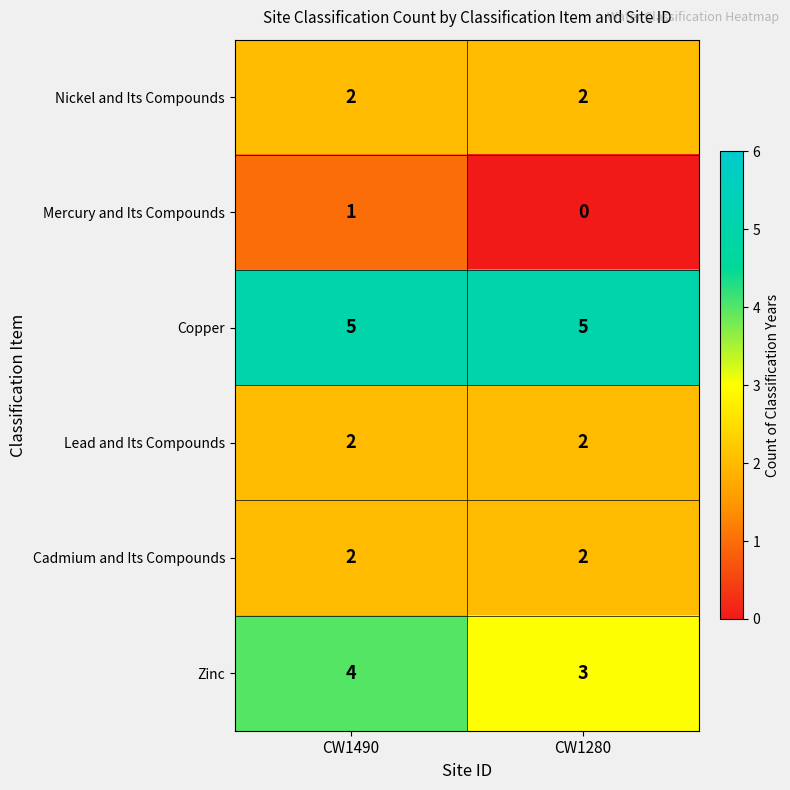

How many positive values does the Mercury and Its Compounds series have?

1